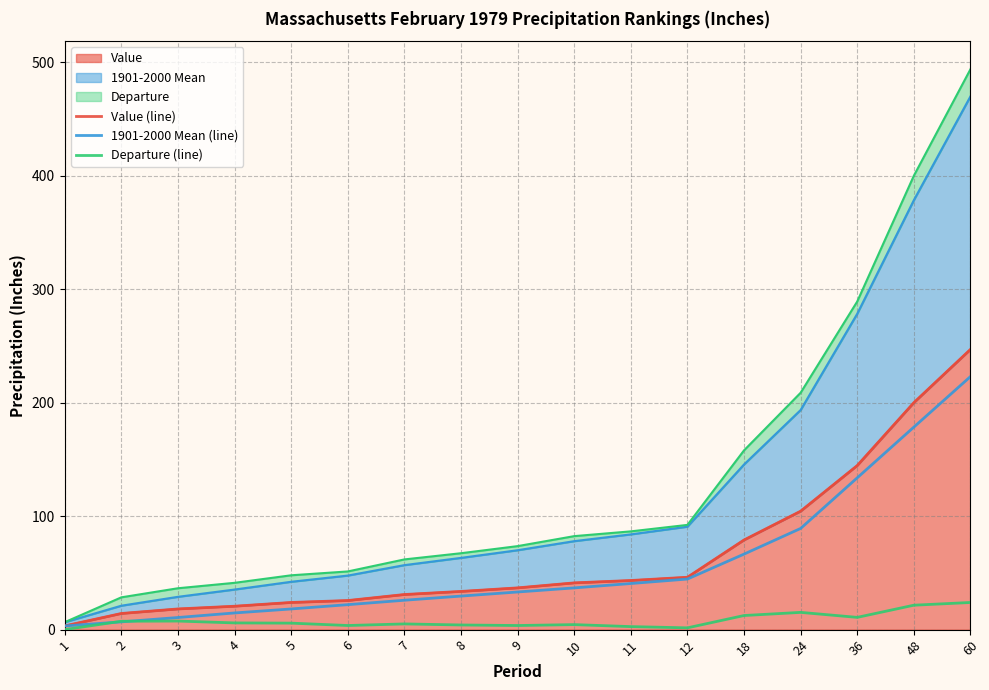

Between which two adjacent categories do Departure (line) and 1901-2000 Mean (line) first intersect?

1 and 2